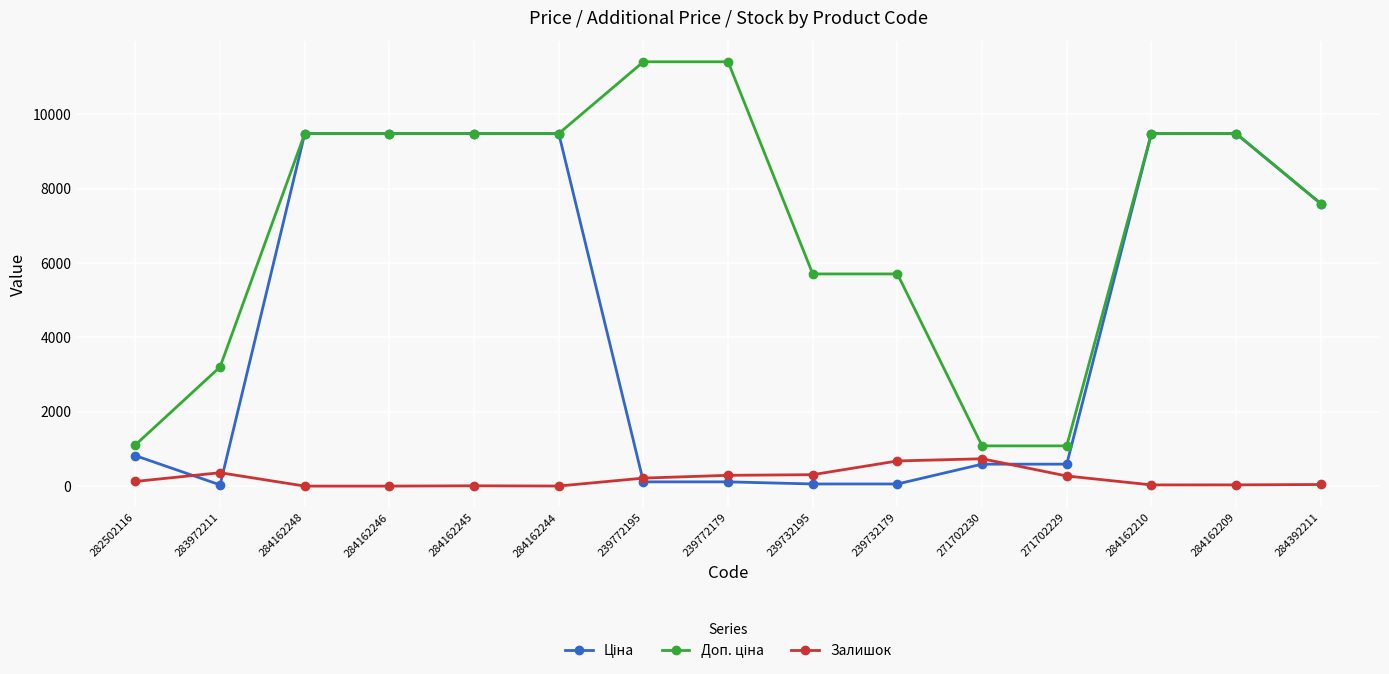

Is this an area chart (filled region under the line)?

No